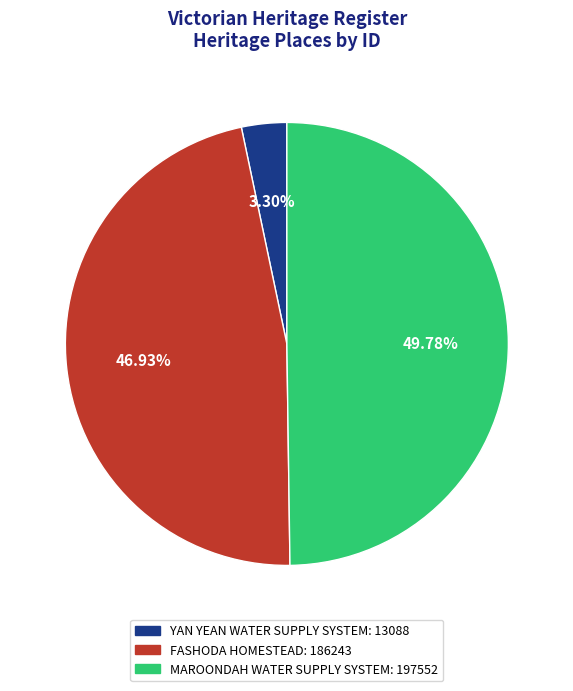

What is the largest slice in the pie chart?

MAROONDAH WATER SUPPLY SYSTEM